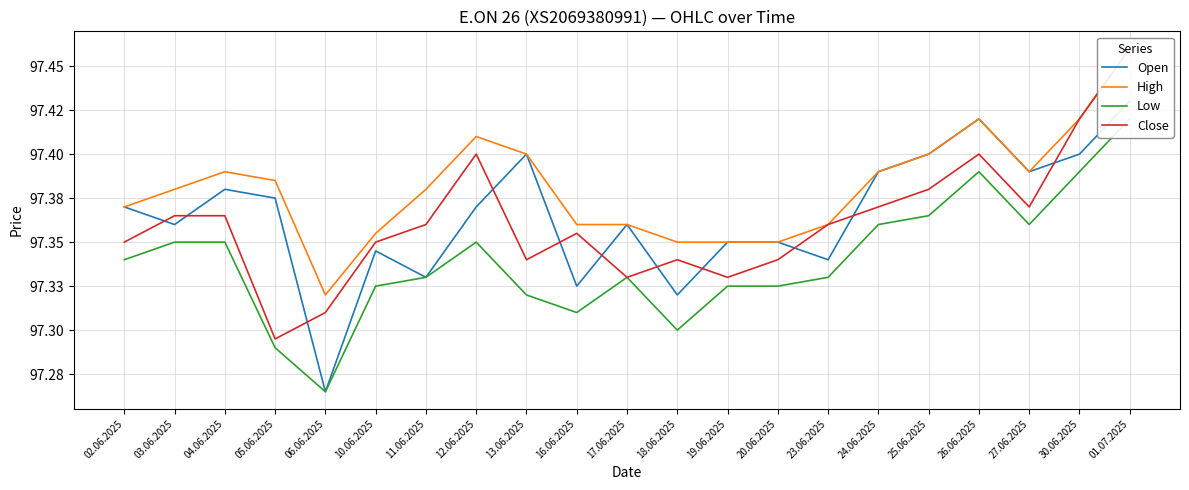

True or false: Open has a value of 97345 at 10.06.2025.

True